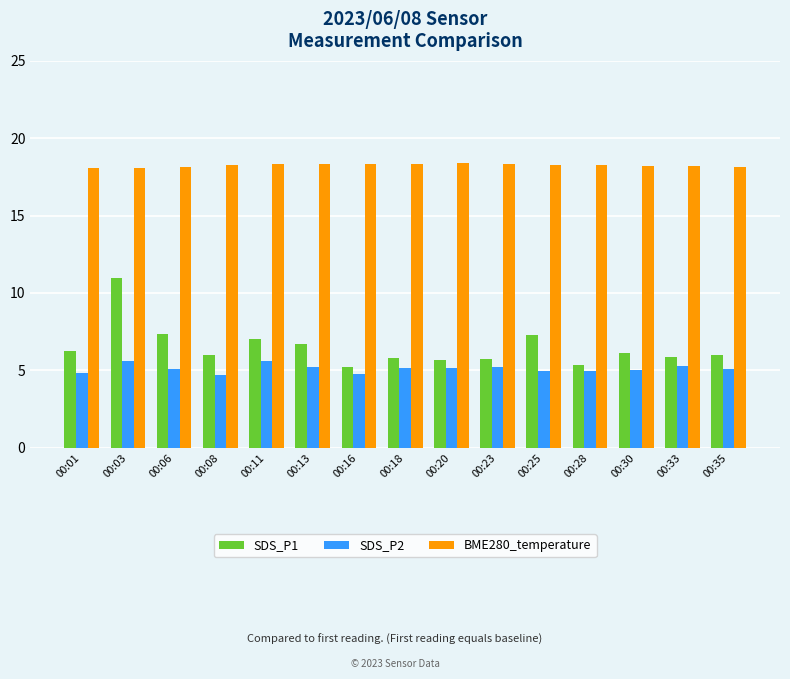

Read the SDS_P1 value at 00:28.

5.4